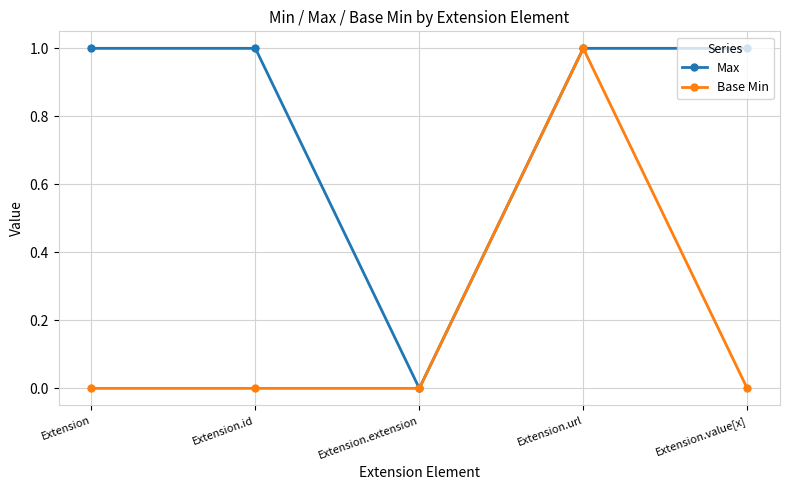

Which series has the largest total across all categories?

Max